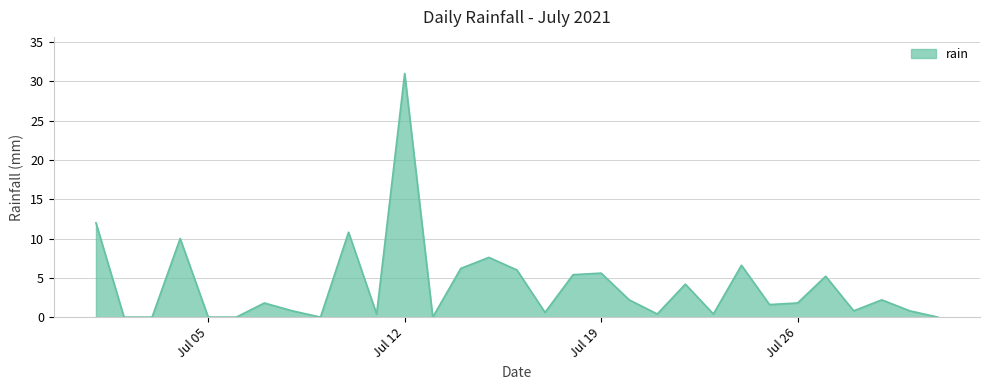

What is the difference between the maximum and minimum values?

31.0